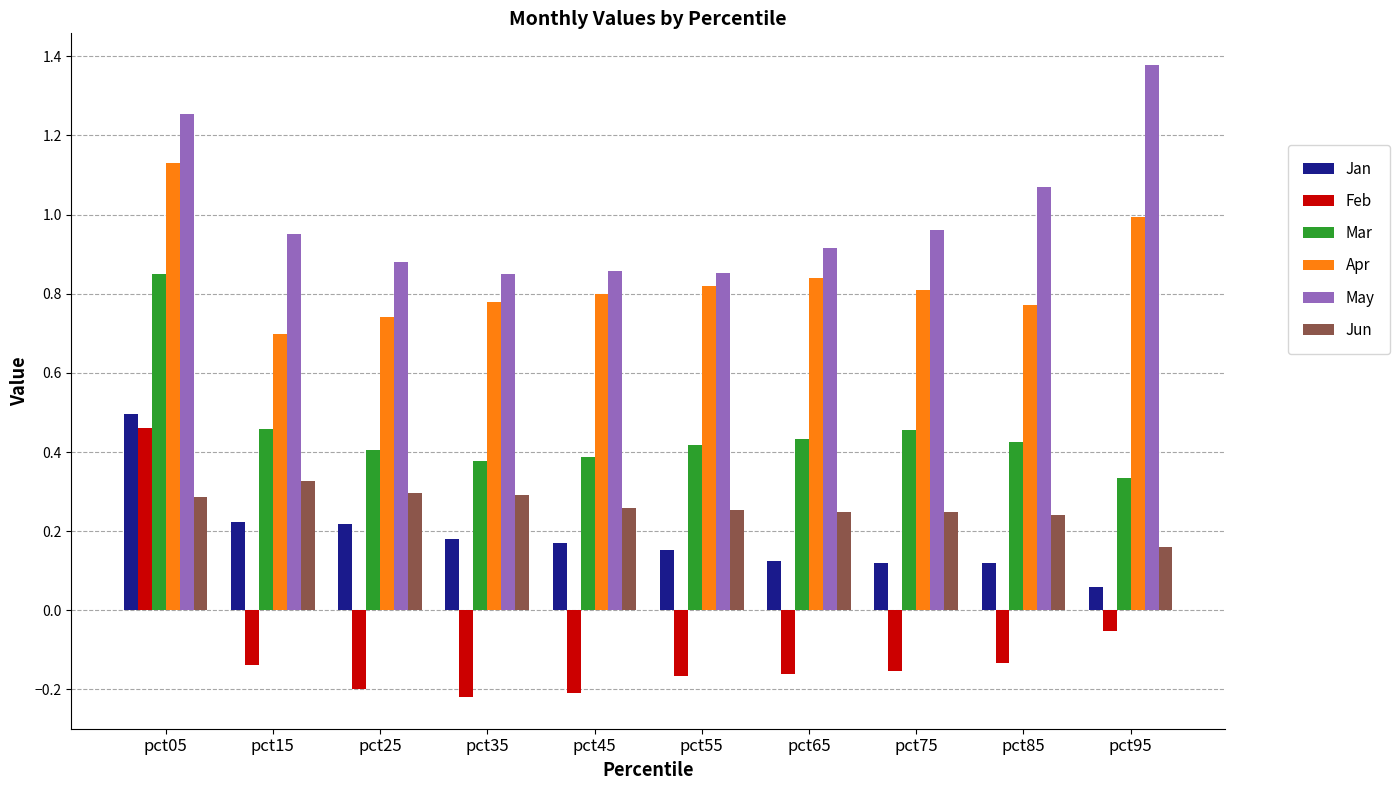

Is the value of Mar at pct65 greater than the value of Jan at pct45?

Yes